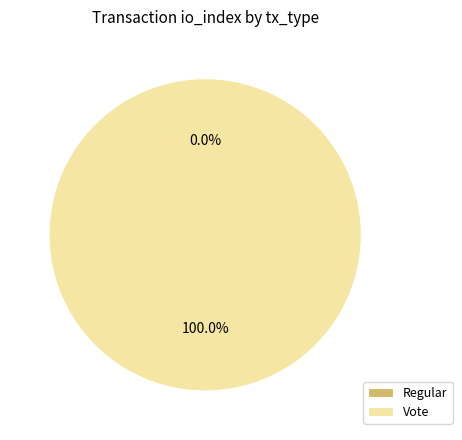

Is it true that Regular is 6% of the pie?

False